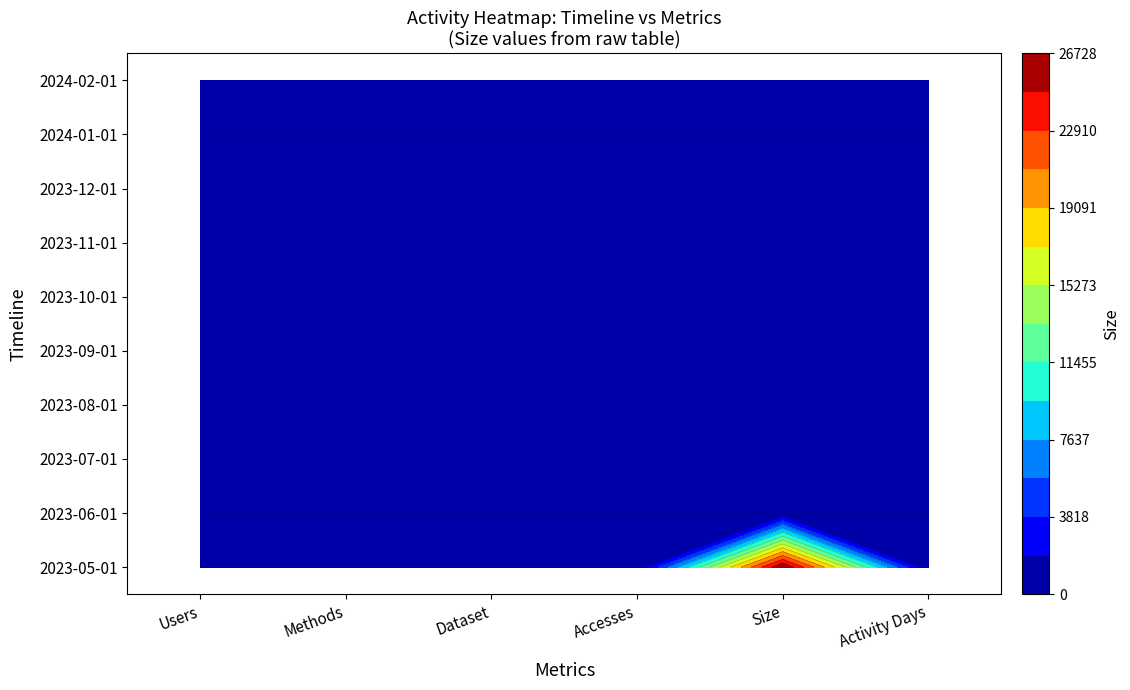

Reading right to left, transcribe all the data shown in this chart.

2023-05-01: Activity Days=1	Size=26727	Accesses=1	Dataset=1	Methods=1	Users=1
2023-06-01: Activity Days=0	Size=0	Accesses=0	Dataset=0	Methods=0	Users=0
2023-07-01: Activity Days=0	Size=0	Accesses=0	Dataset=0	Methods=0	Users=0
2023-08-01: Activity Days=0	Size=0	Accesses=0	Dataset=0	Methods=0	Users=0
2023-09-01: Activity Days=0	Size=0	Accesses=0	Dataset=0	Methods=0	Users=0
2023-10-01: Activity Days=0	Size=0	Accesses=0	Dataset=0	Methods=0	Users=0
2023-11-01: Activity Days=0	Size=0	Accesses=0	Dataset=0	Methods=0	Users=0
2023-12-01: Activity Days=0	Size=0	Accesses=0	Dataset=0	Methods=0	Users=0
2024-01-01: Activity Days=0	Size=0	Accesses=0	Dataset=0	Methods=0	Users=0
2024-02-01: Activity Days=1	Size=941	Accesses=1	Dataset=1	Methods=1	Users=1